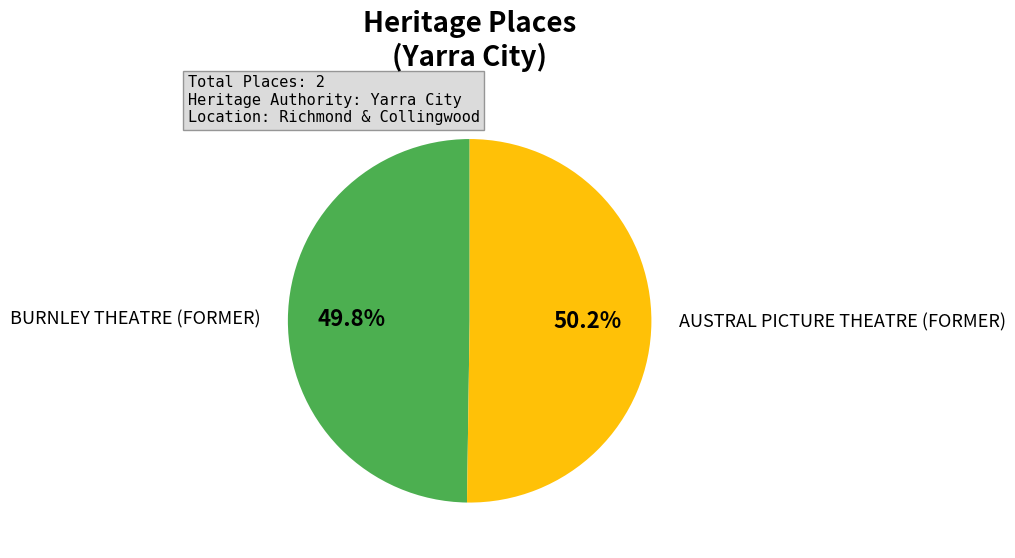

Does any single category account for the majority?

Yes